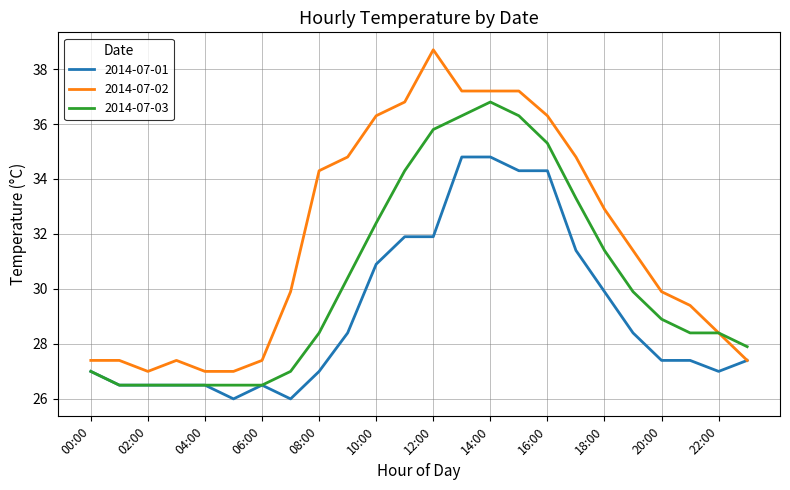

Which series has the largest range (max minus min)?

2014-07-02